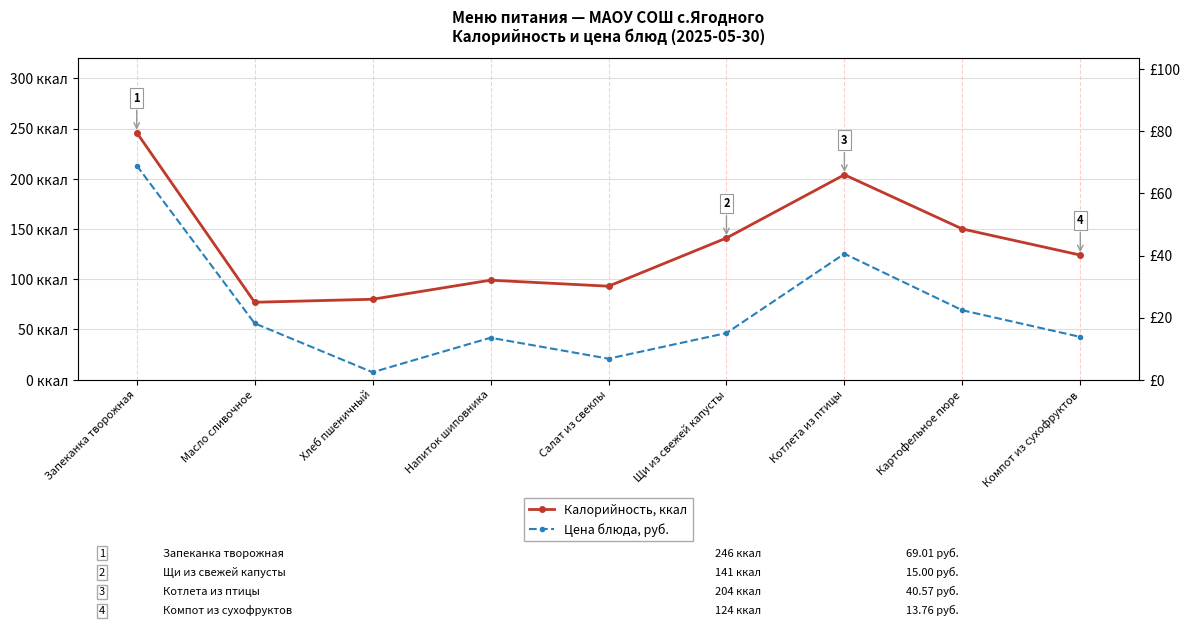

Reading left to right, extract all data points from this chart.

Калорийность, ккал: 246.0	77.0	80.0	99.0	93.0	141.0	204.0	150.0	124.0
Цена блюда, руб.: 69.0	18.1	2.4	13.5	6.7	15.0	40.6	22.3	13.8